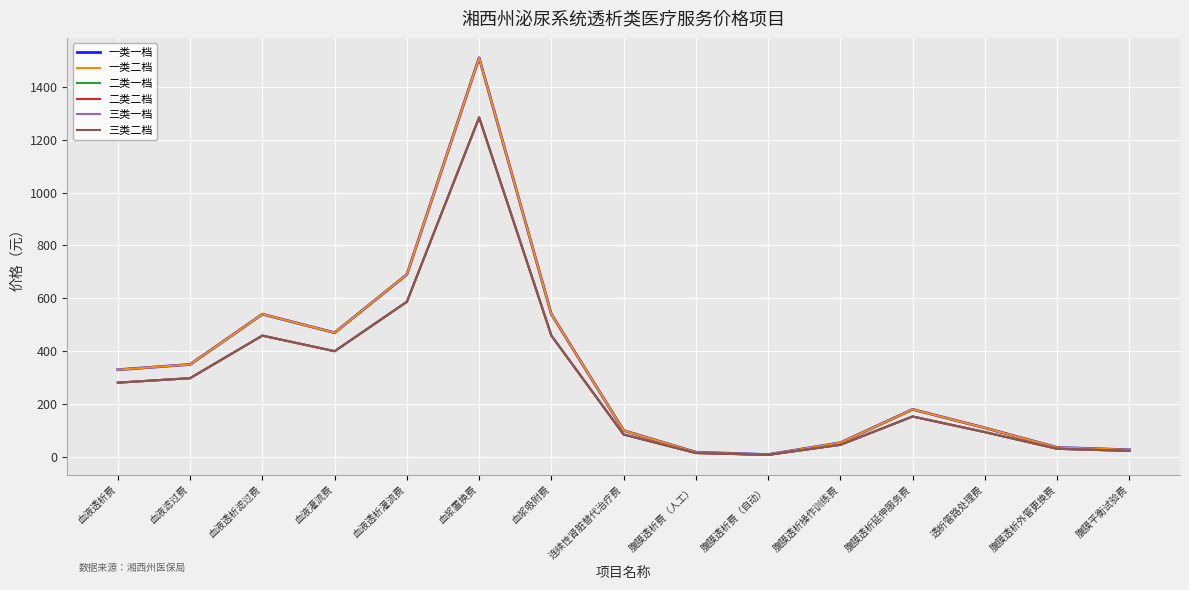

True or false: 一类二档 has a value of 540 at 血液透析滤过费.

True